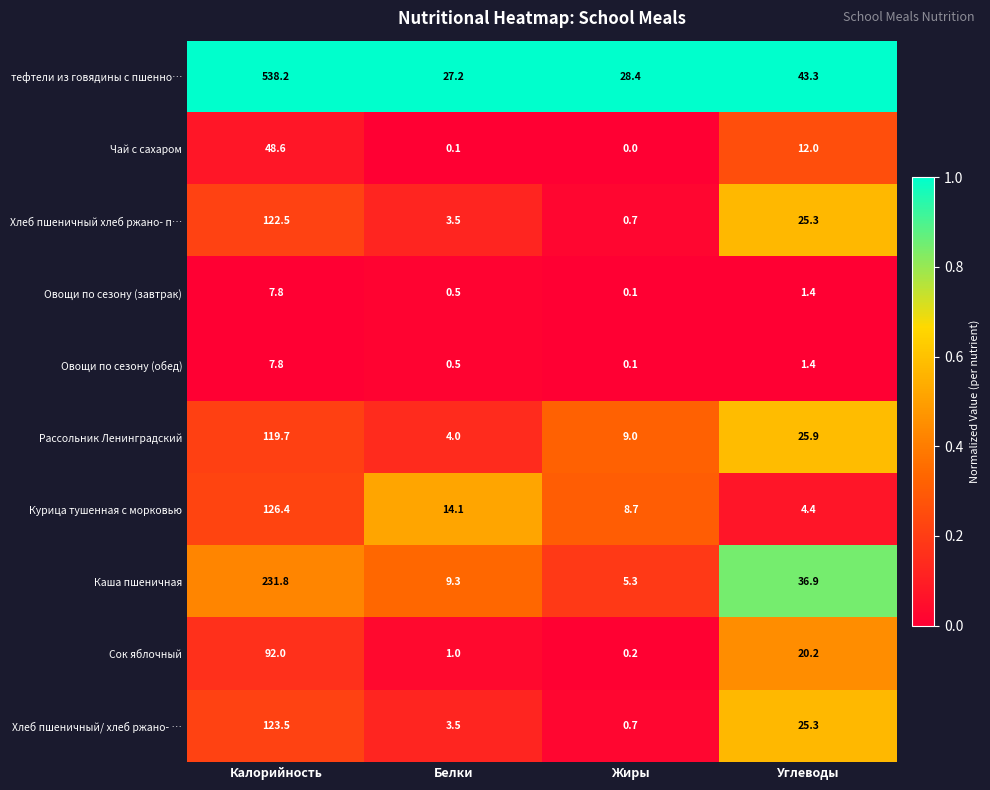

The value of тефтели из говядины с пшенно… at Калорийность is 538.2. True or false?

True